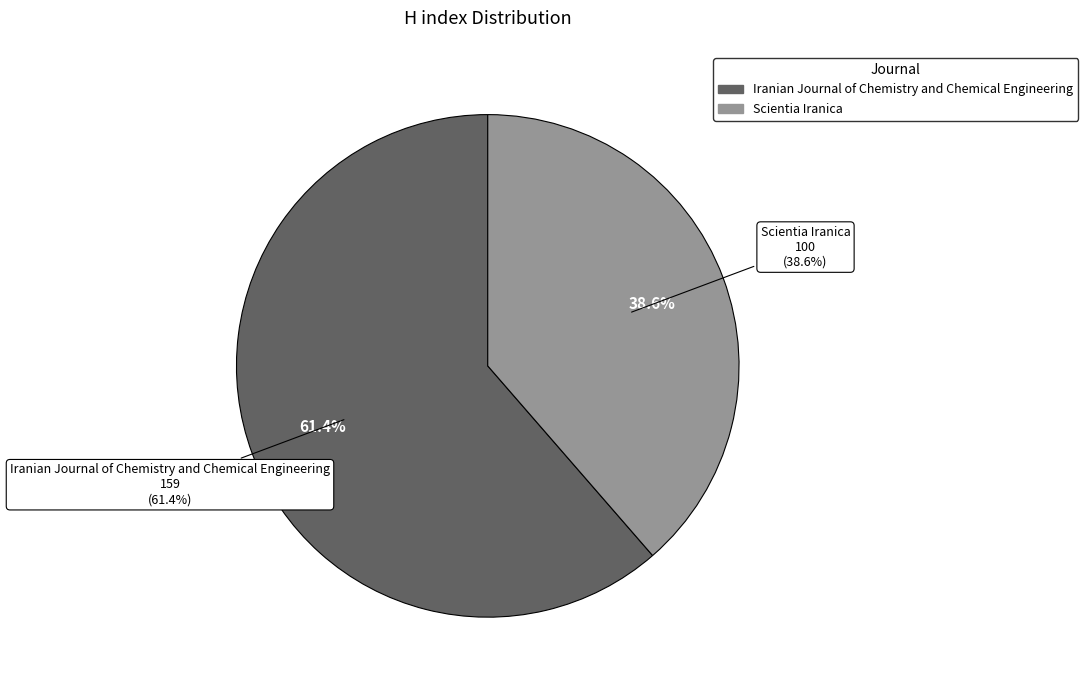

Which slice represents more than half of the pie?

Iranian Journal of Chemistry and Chemical Engineering